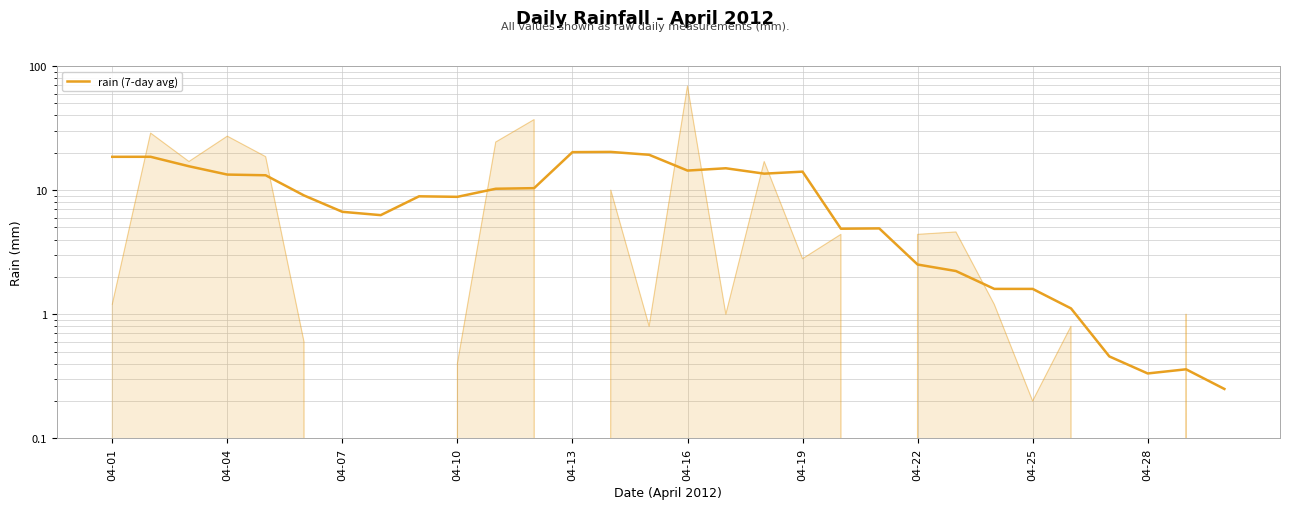

How many points are higher than both their immediate neighbors (excluding endpoints)?

7